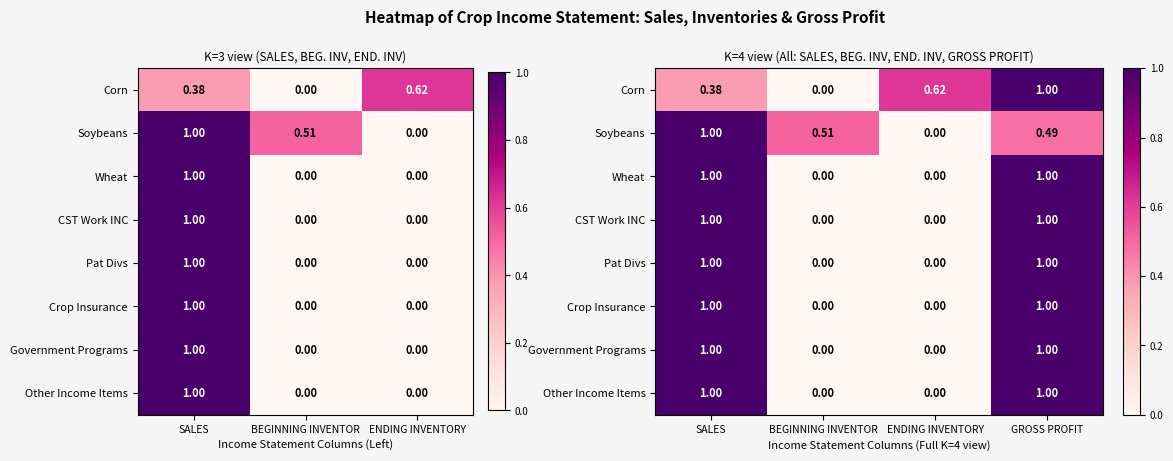

The value of Other Income Items at SALES is 1.0. True or false?

True